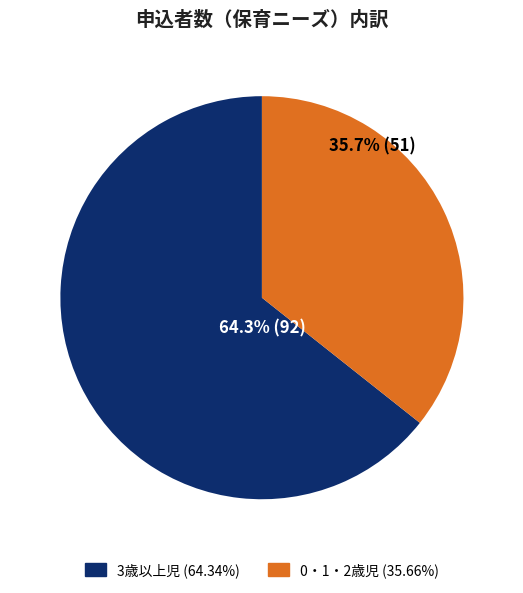

Is there a majority slice in this chart?

Yes